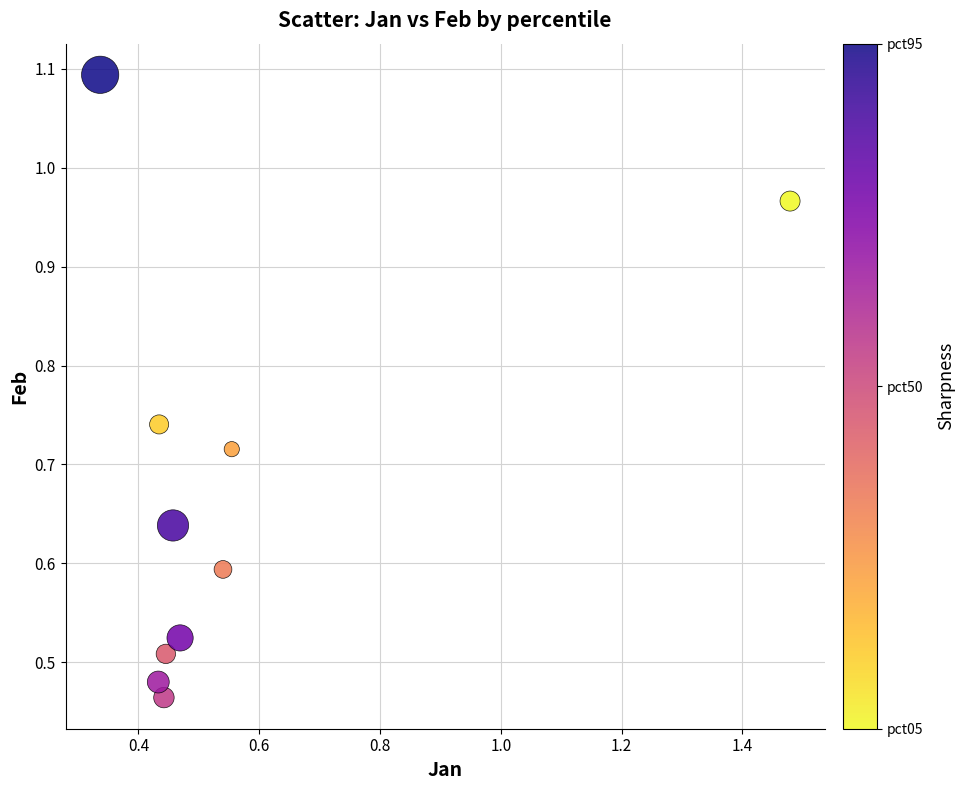

What is the range of X values (max minus min)?

1.1